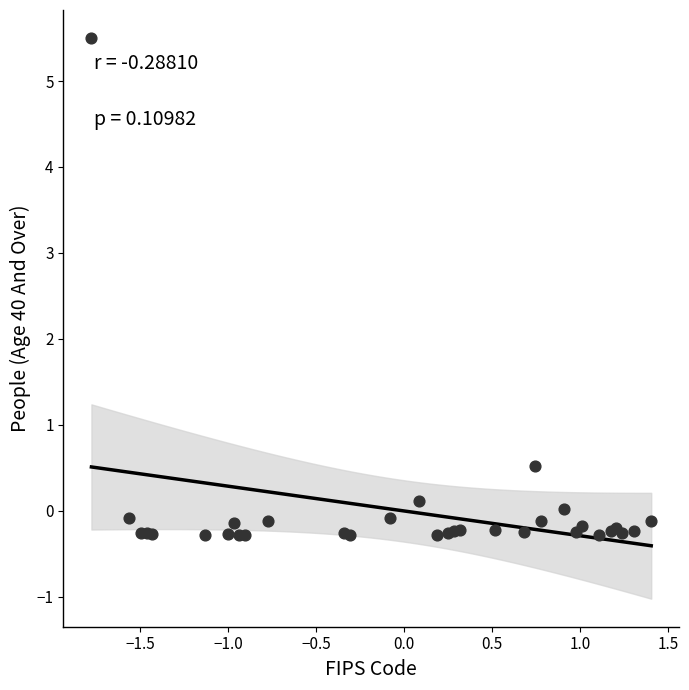

What Y value in the scatter plot is closest to 2?

0.5